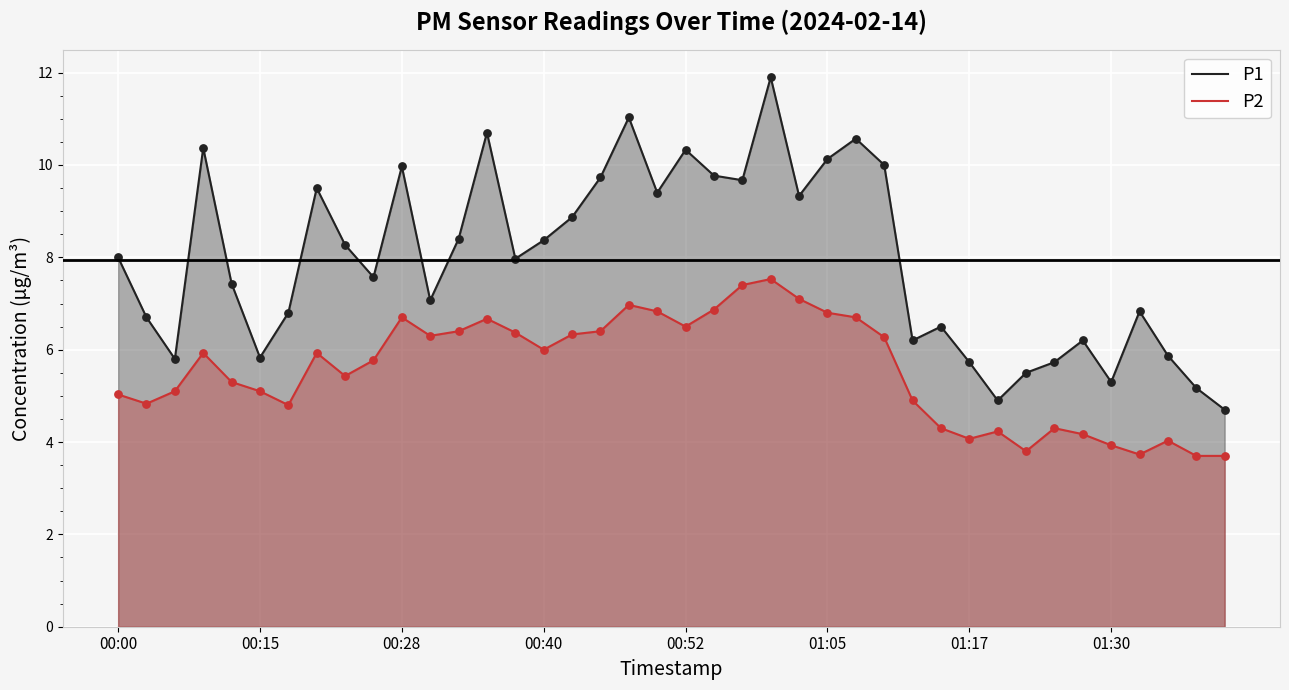

Which series contains the highest Y value?

P1